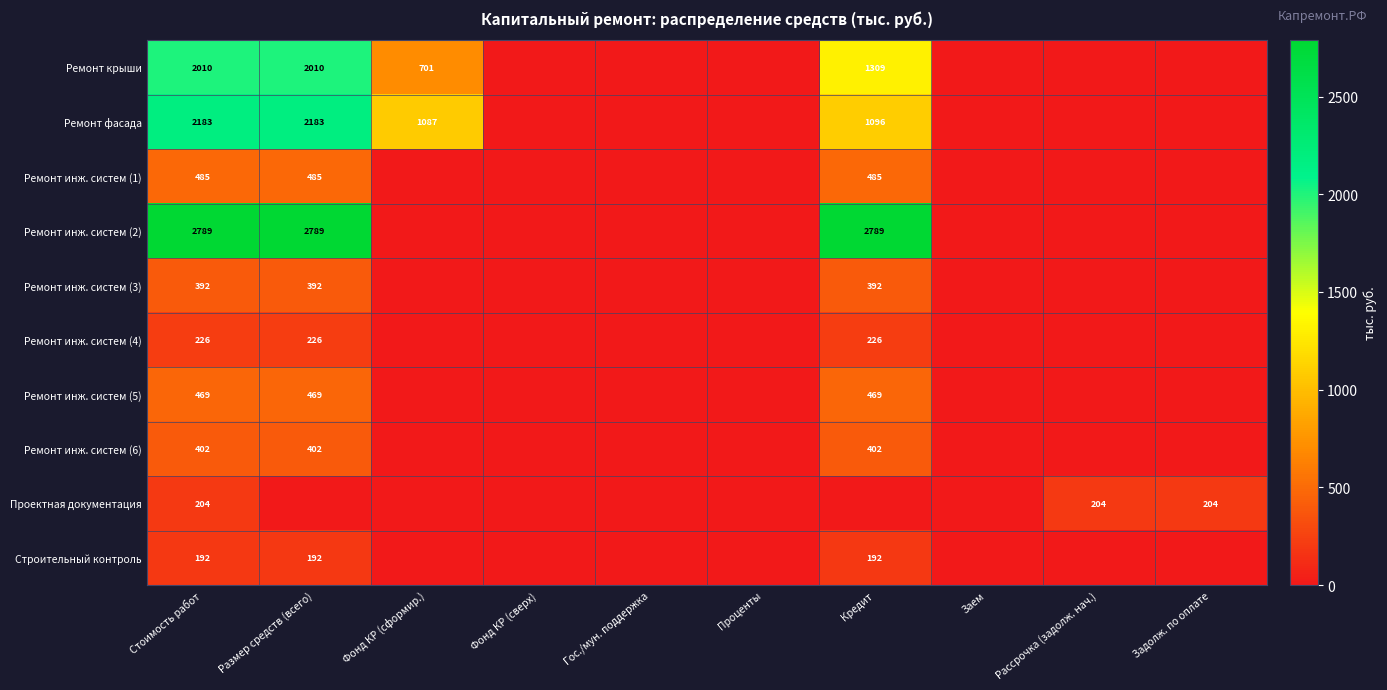

What is the difference between the highest and lowest values at Стоимость работ?

2597